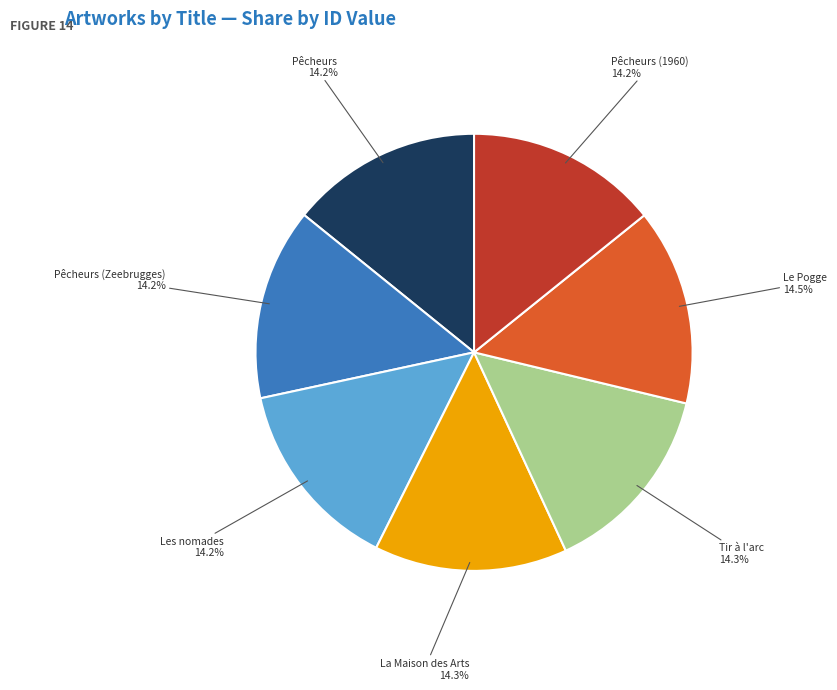

Does any single category account for the majority?

No